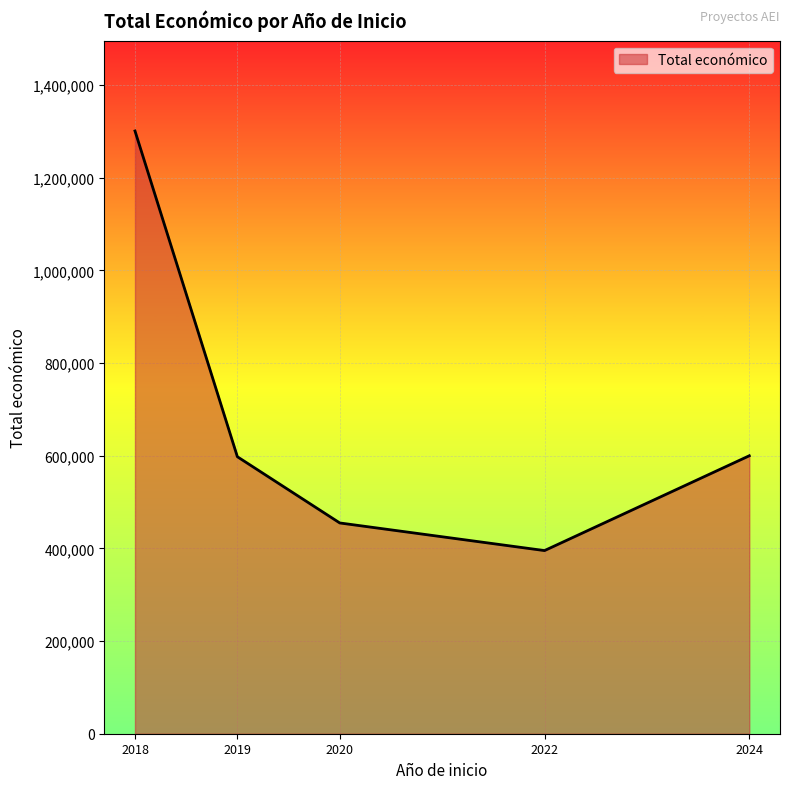

What is the smallest value displayed?

395340